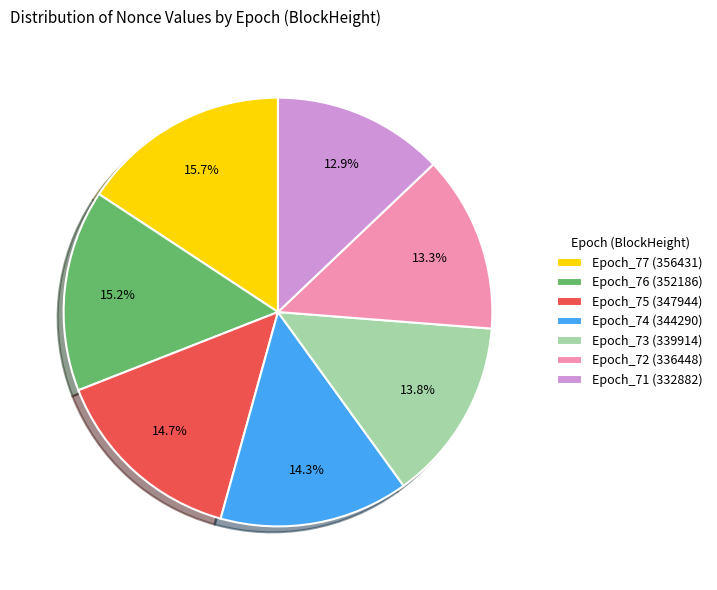

Does Epoch_75 (347944) account for over 50% of the chart?

No